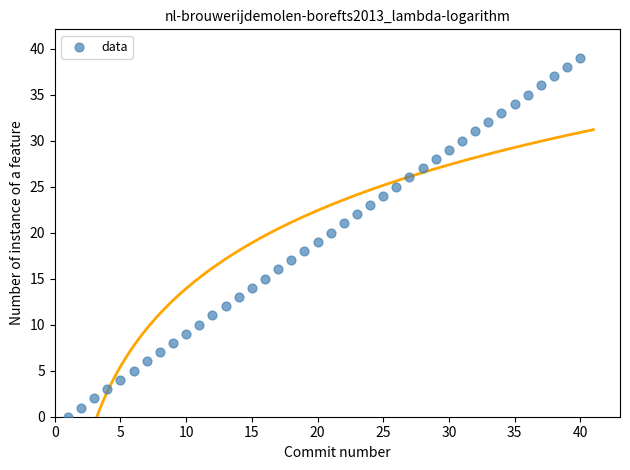

What is the range of Y values (max minus min)?

39